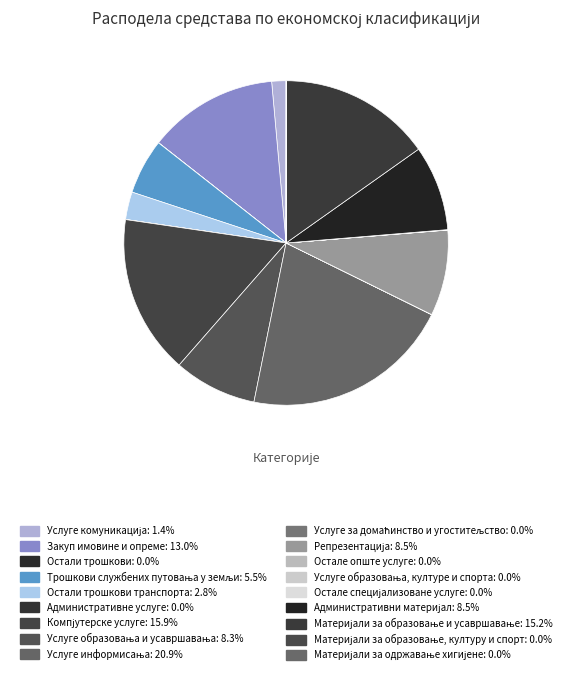

Count the number of slices in the pie.

18